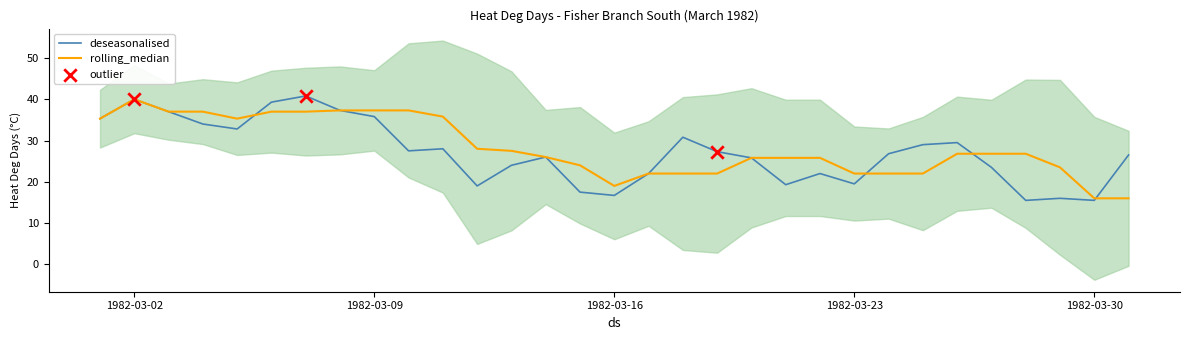

What is the lowest value of the deseasonalised series?

15.5